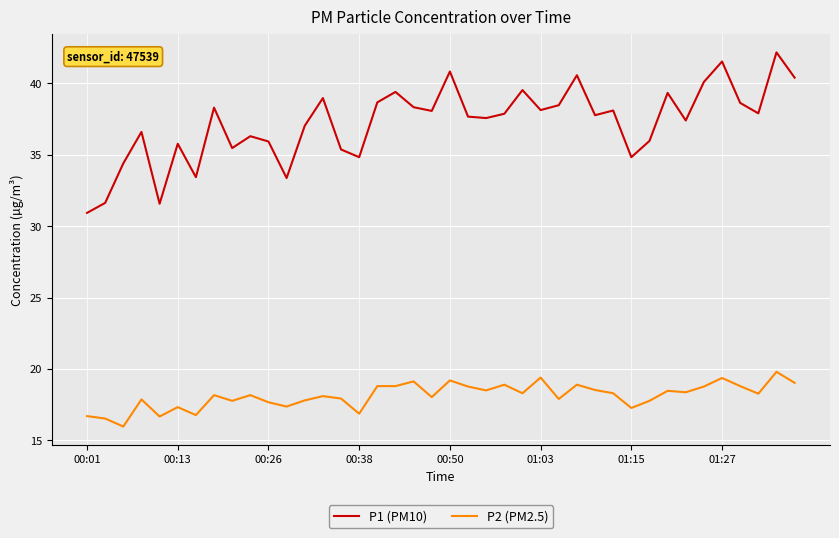

List the series in order of their peak value, lowest first.

P2 (PM2.5), P1 (PM10)